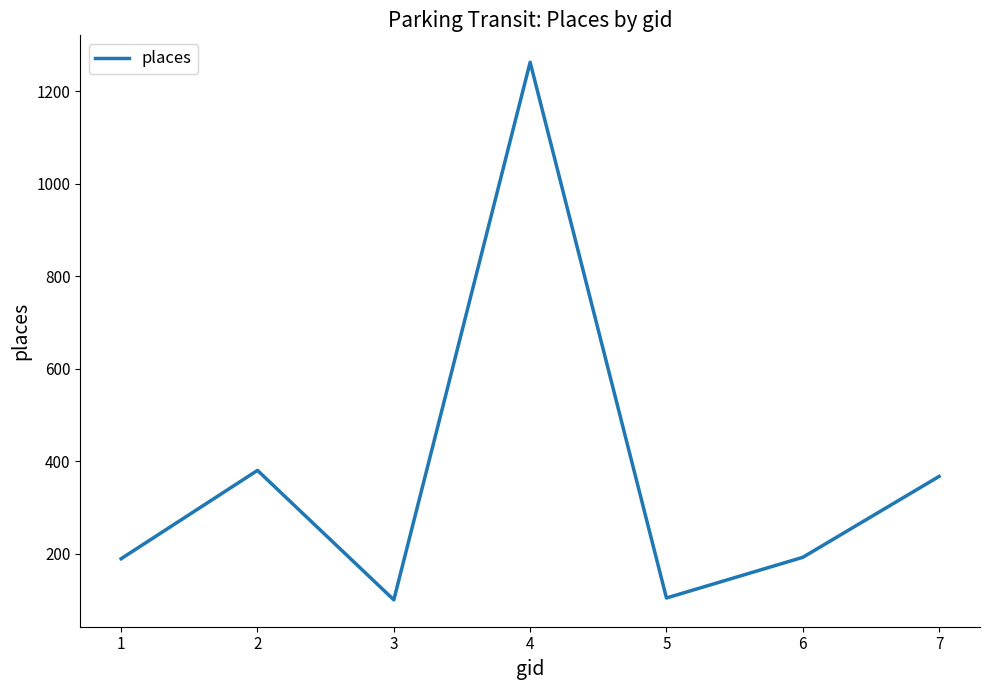

True or false: the data shows 625 at 2.

False